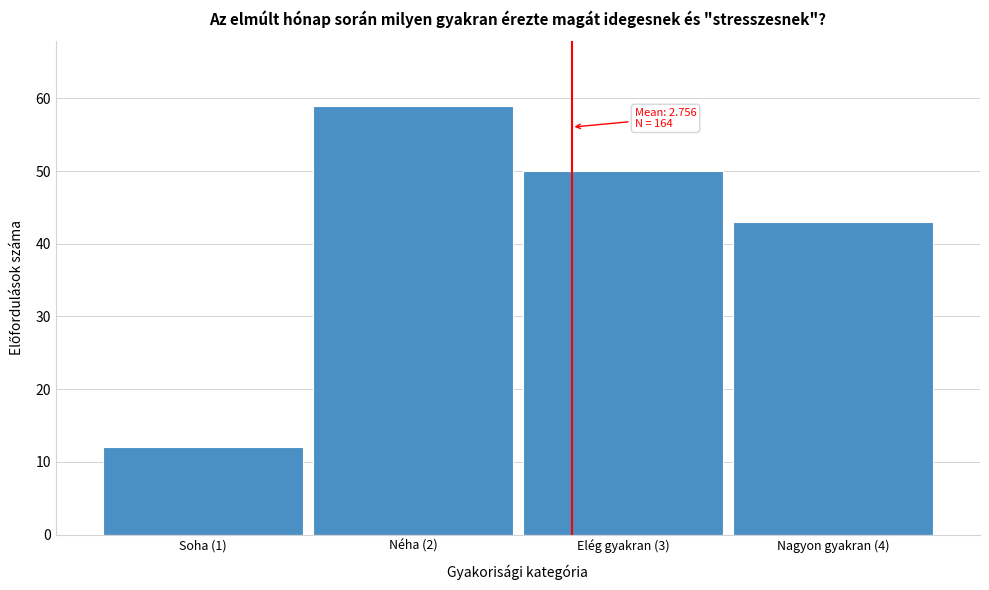

Reading right to left, what are all the values shown in this chart?

Nagyon gyakran (4)=43	Elég gyakran (3)=50	Néha (2)=59	Soha (1)=12